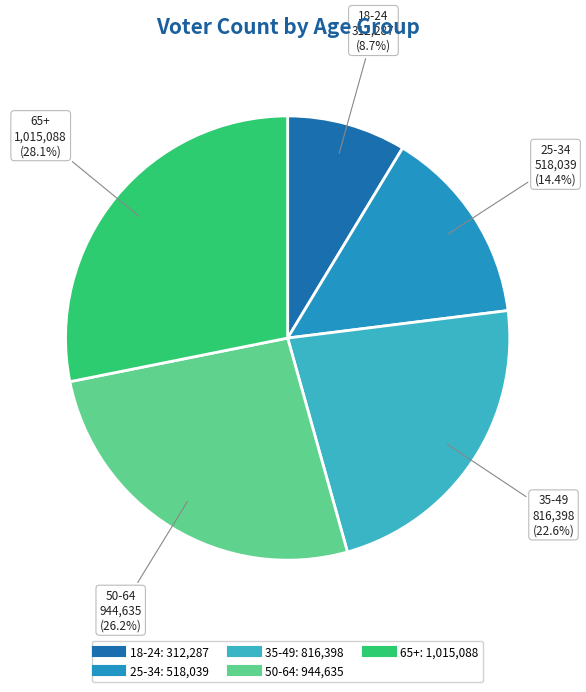

To the nearest percent, what is the average slice percentage?

20%